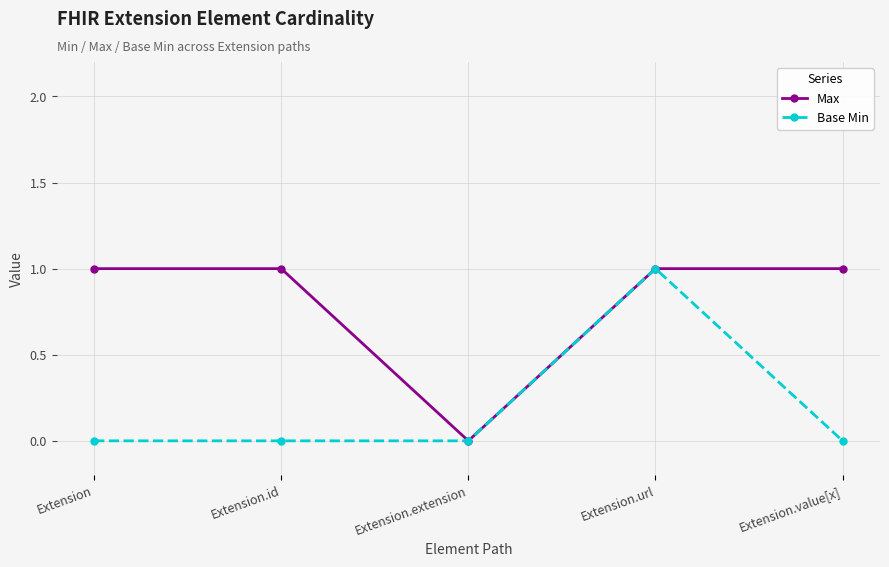

How many series are shown in this chart?

2